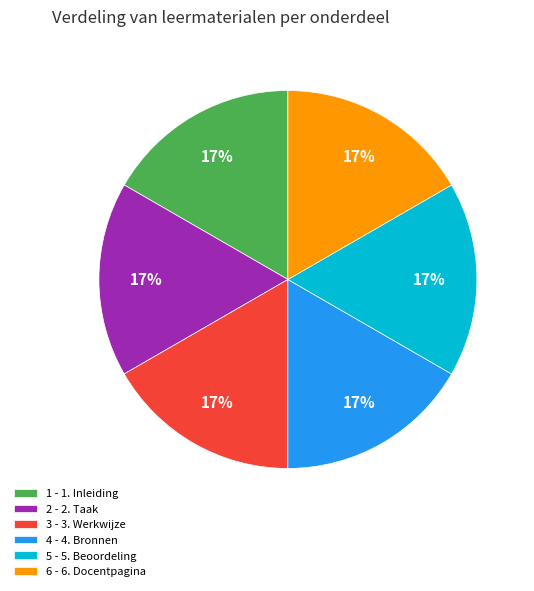

True or false: 3 - 3. Werkwijze accounts for 17% of the total.

True